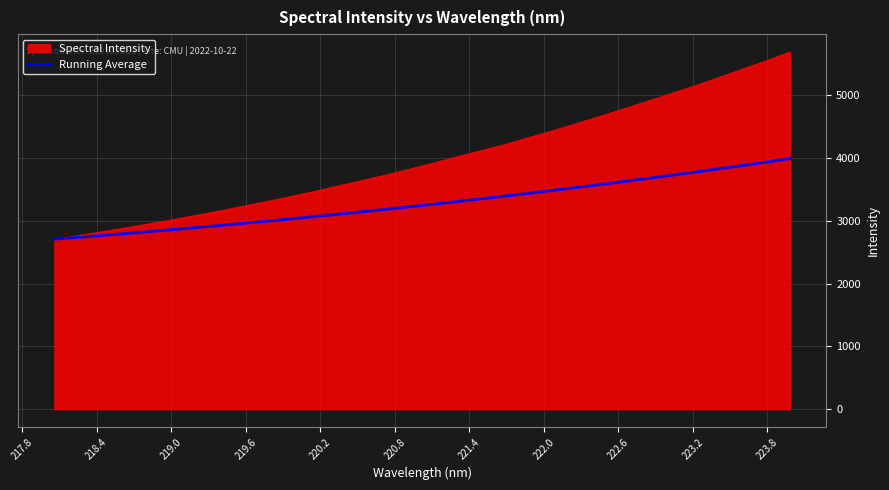

How many lines are shown in the chart?

2